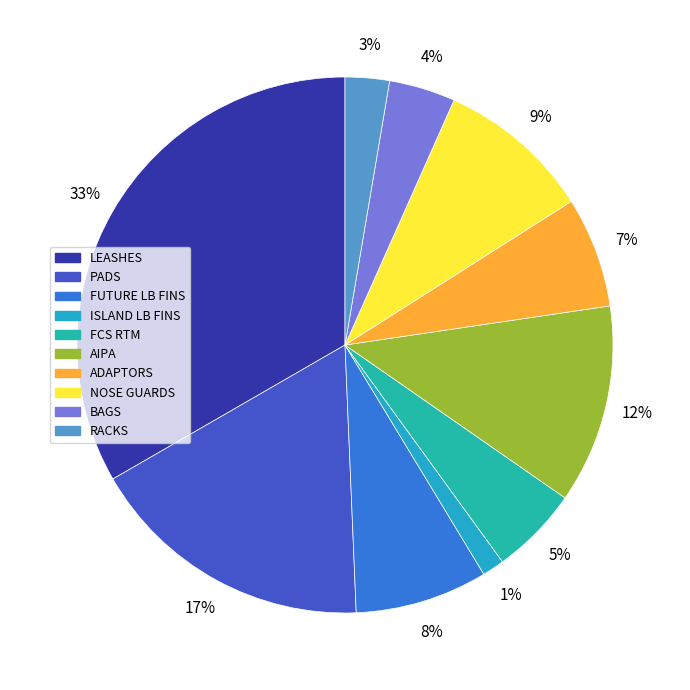

To the nearest percent, what percentage of the pie is FUTURE LB FINS?

8%